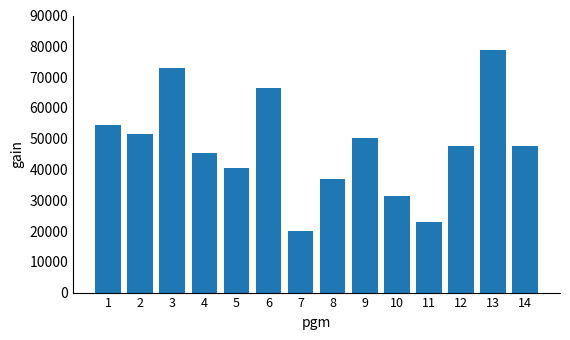

Between 3 and 4, which is larger?

3